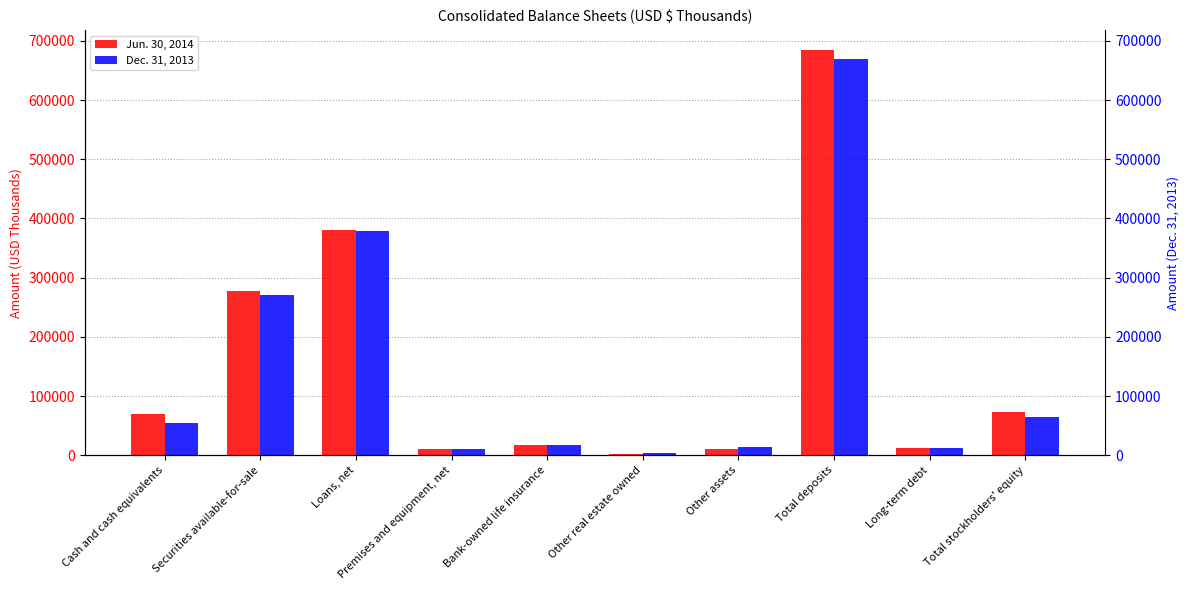

Reading left to right, list all the values displayed in this chart.

Jun. 30, 2014: 70210	276953	381098	10269	17754	1584	10060	684181	12217	72291
Dec. 31, 2013: 54222	271219	378071	10442	17503	3884	13706	668844	12217	64485